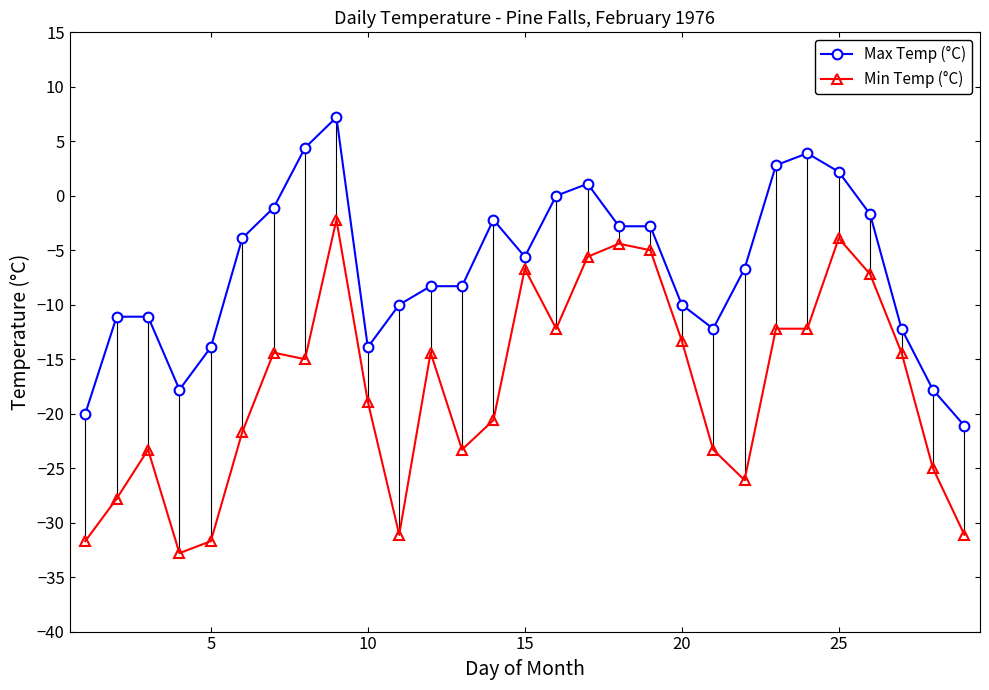

List the series in order of their peak value, lowest first.

Min Temp (°C), Max Temp (°C)